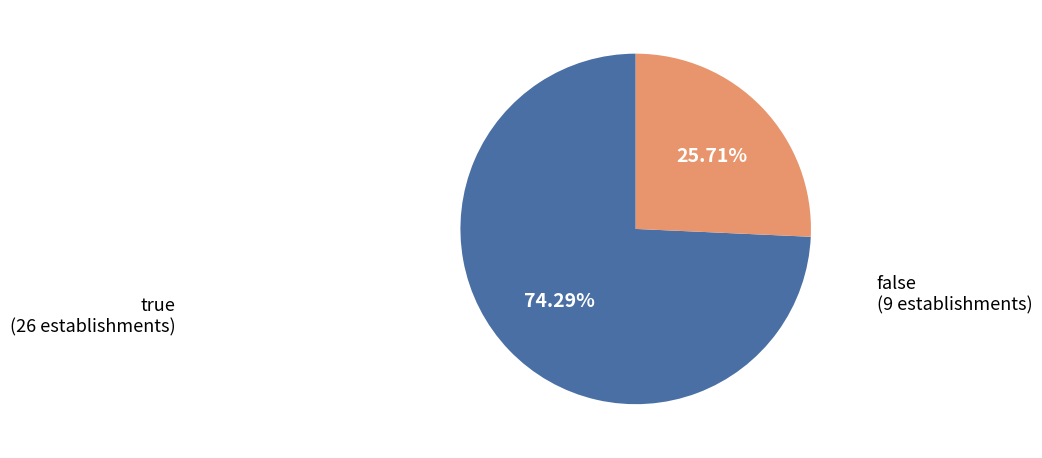

To the nearest percent, what portion does false represent?

26%